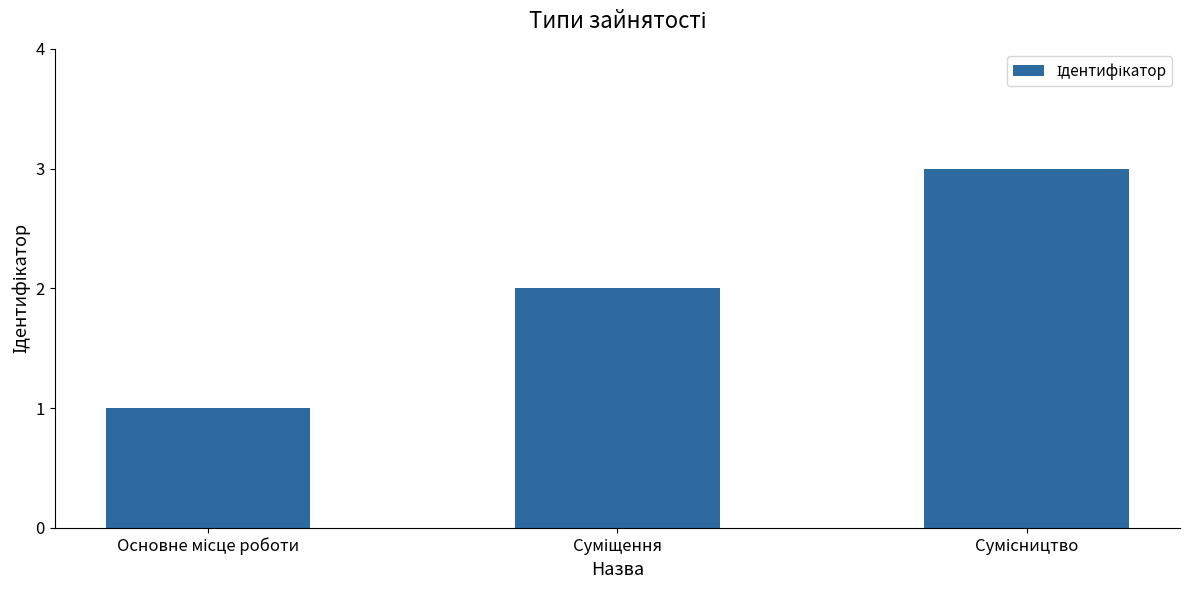

What is the greatest value displayed?

3